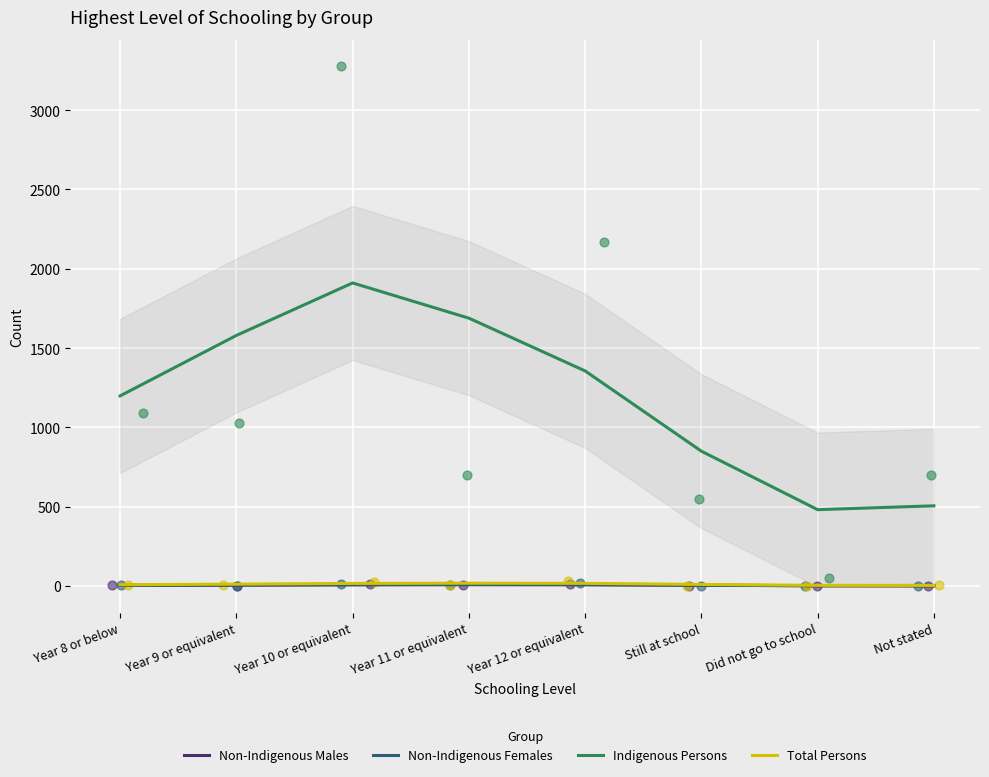

Which series has the largest Y range (max minus min)?

Indigenous Persons